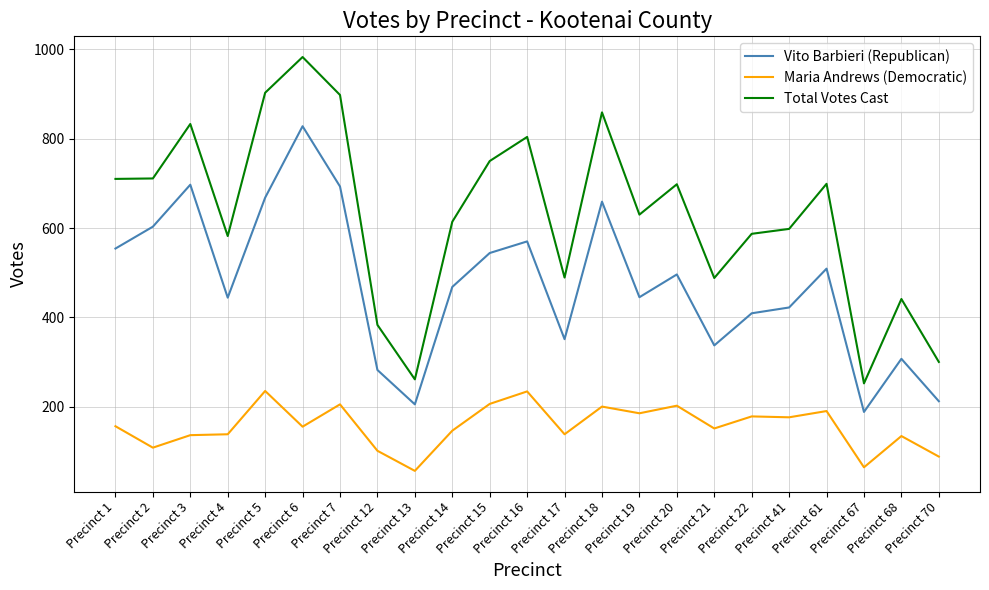

Which series has the largest total across all categories?

Total Votes Cast